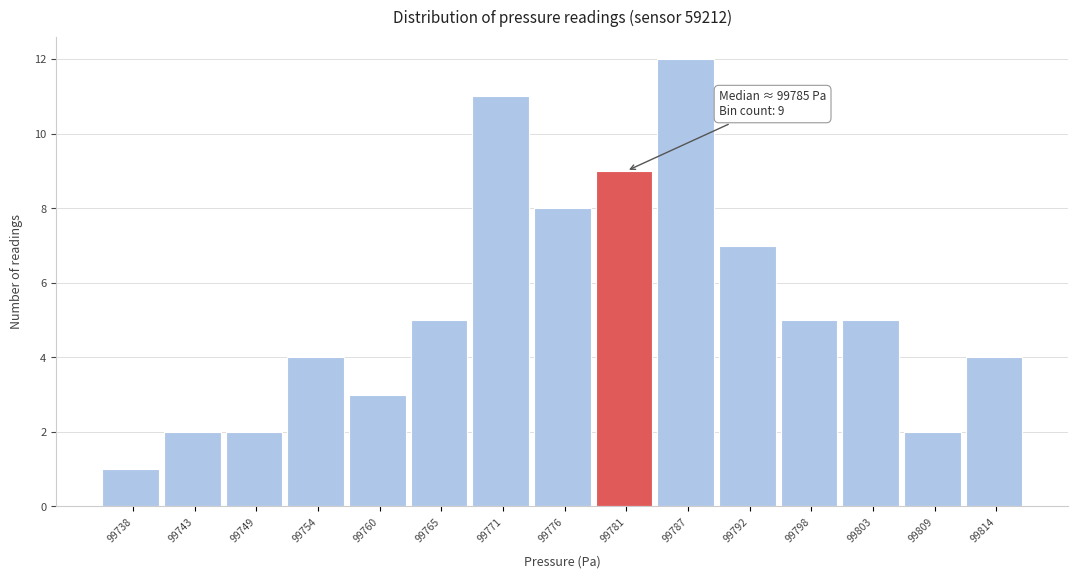

Reading left to right, list all the values displayed in this chart.

99738=1	99743=2	99749=2	99754=4	99760=3	99765=5	99771=11	99776=8	99781=9	99787=12	99792=7	99798=5	99803=5	99809=2	99814=4